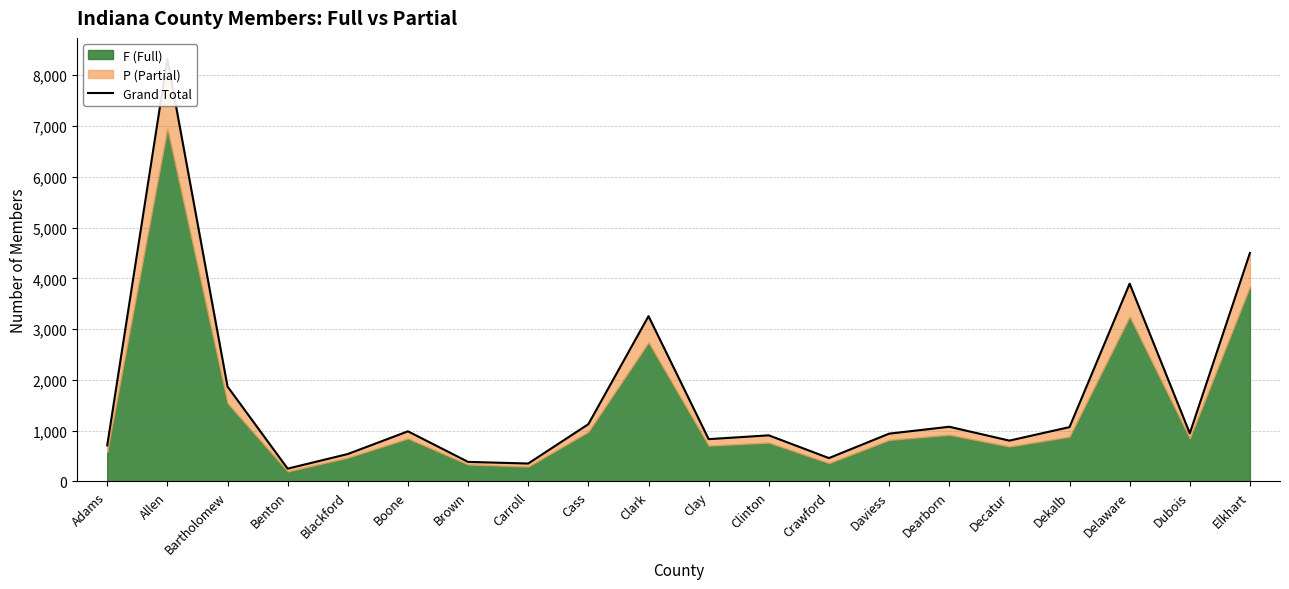

What is the sum of the values at Boone and Dearborn?

2066